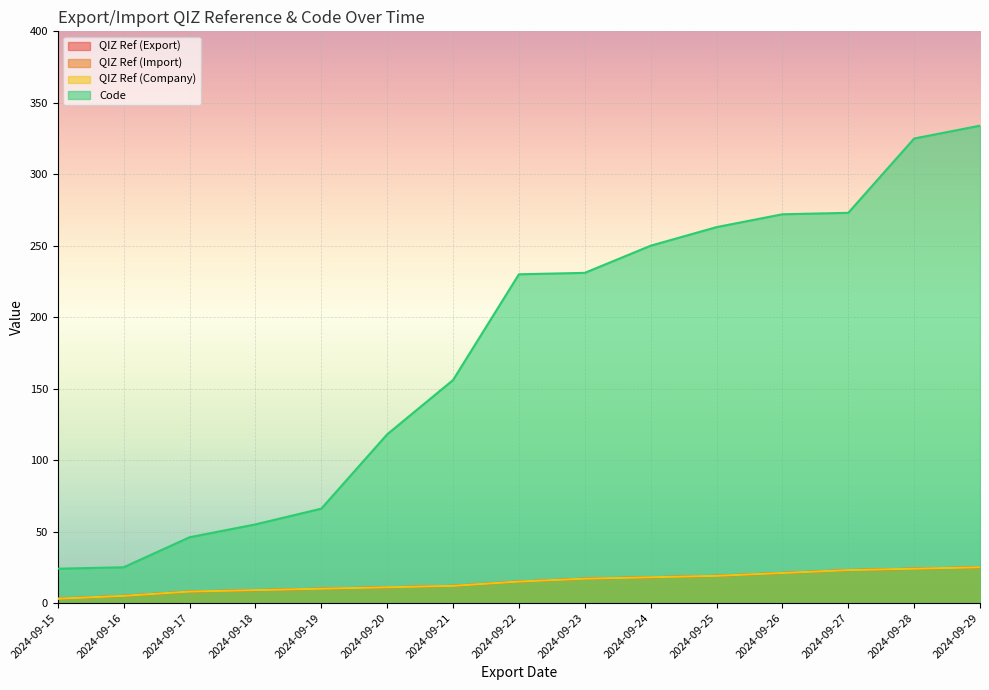

Count the number of data series in this chart.

4